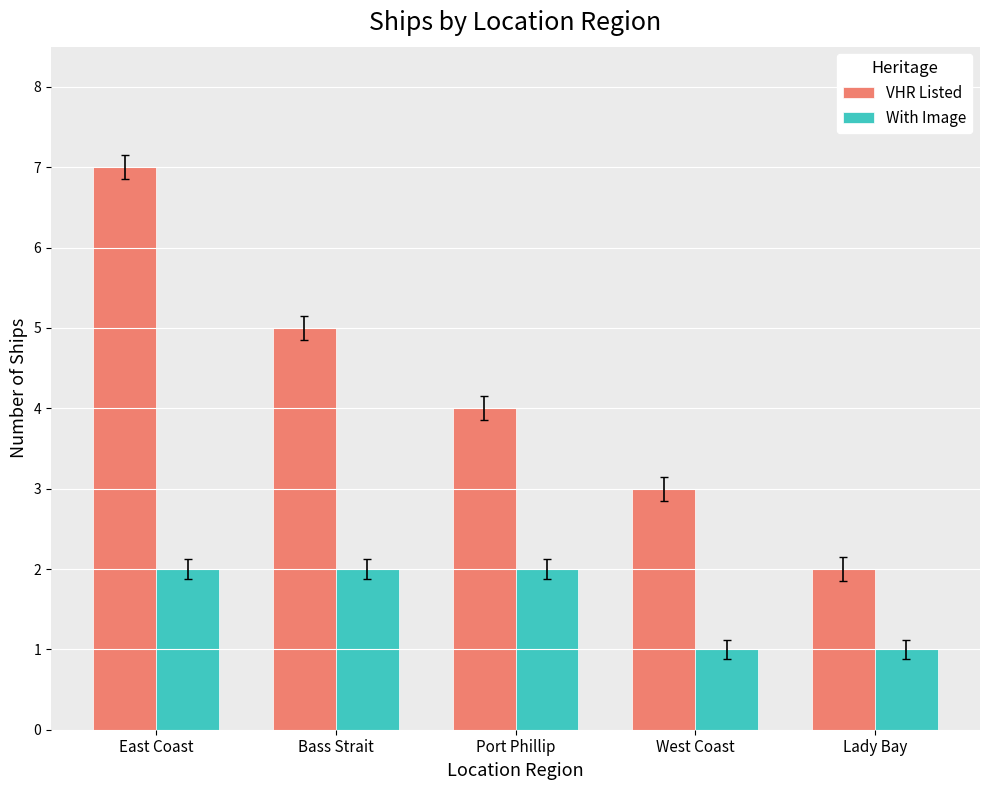

The VHR Listed series shows 3 at West Coast. True or false?

True